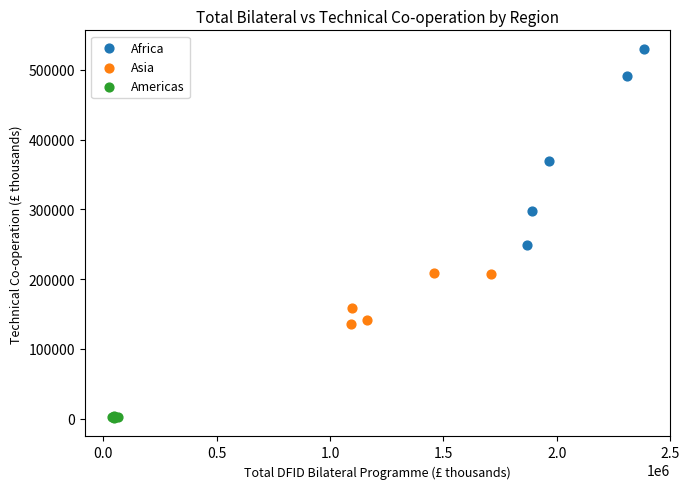

What are all the series names shown in the legend?

Africa, Asia, Americas